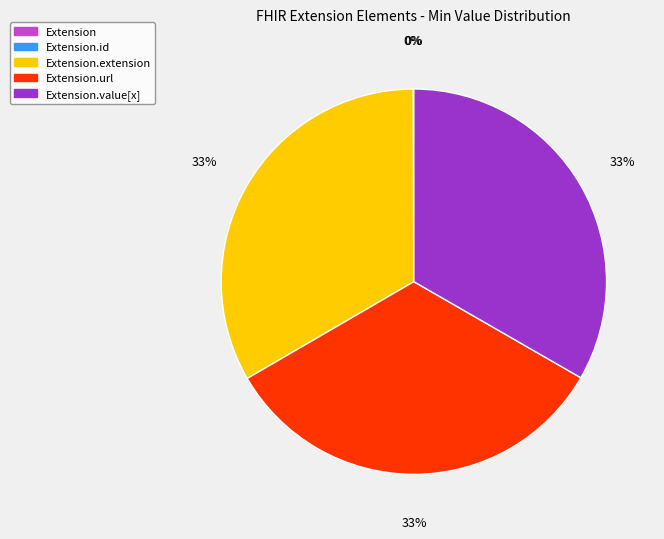

To the nearest percent, what is the difference between the largest and smallest slice percentages?

33%